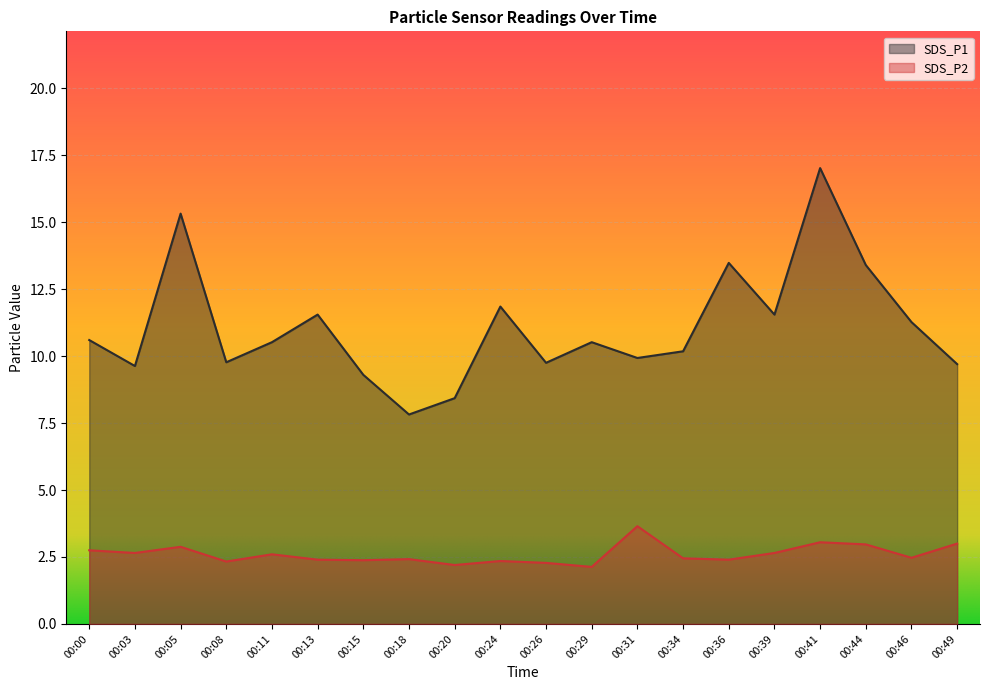

Reading right to left, what are all the values shown in this chart?

SDS_P1: 00:49=9.7	00:46=11.3	00:44=13.4	00:41=17.0	00:39=11.6	00:36=13.5	00:34=10.2	00:31=9.9	00:29=10.5	00:26=9.8	00:24=11.8	00:20=8.4	00:18=7.8	00:15=9.3	00:13=11.6	00:11=10.5	00:08=9.8	00:05=15.3	00:03=9.6	00:00=10.6
SDS_P2: 00:49=3.0	00:46=2.5	00:44=3.0	00:41=3.0	00:39=2.6	00:36=2.4	00:34=2.5	00:31=3.6	00:29=2.1	00:26=2.3	00:24=2.4	00:20=2.2	00:18=2.4	00:15=2.4	00:13=2.4	00:11=2.6	00:08=2.3	00:05=2.9	00:03=2.6	00:00=2.8